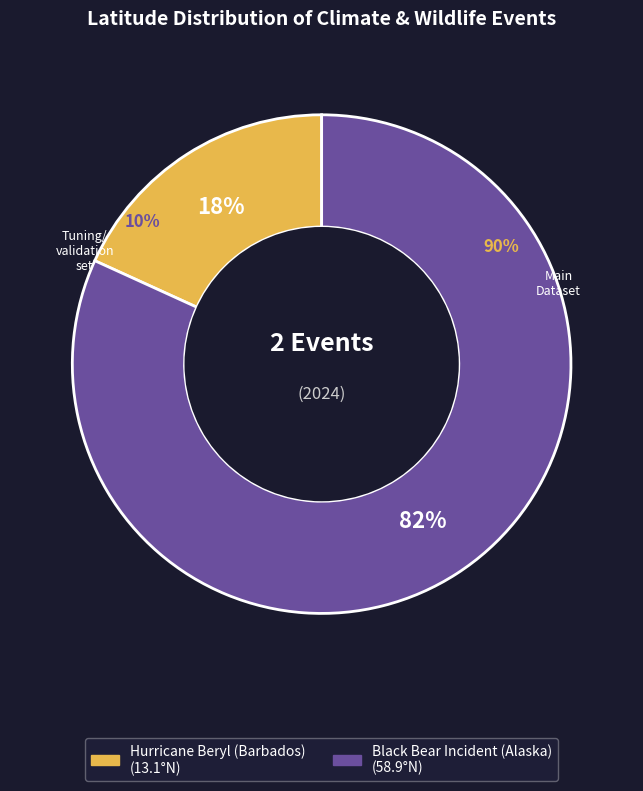

Is there any slice that represents more than half of the pie?

Yes